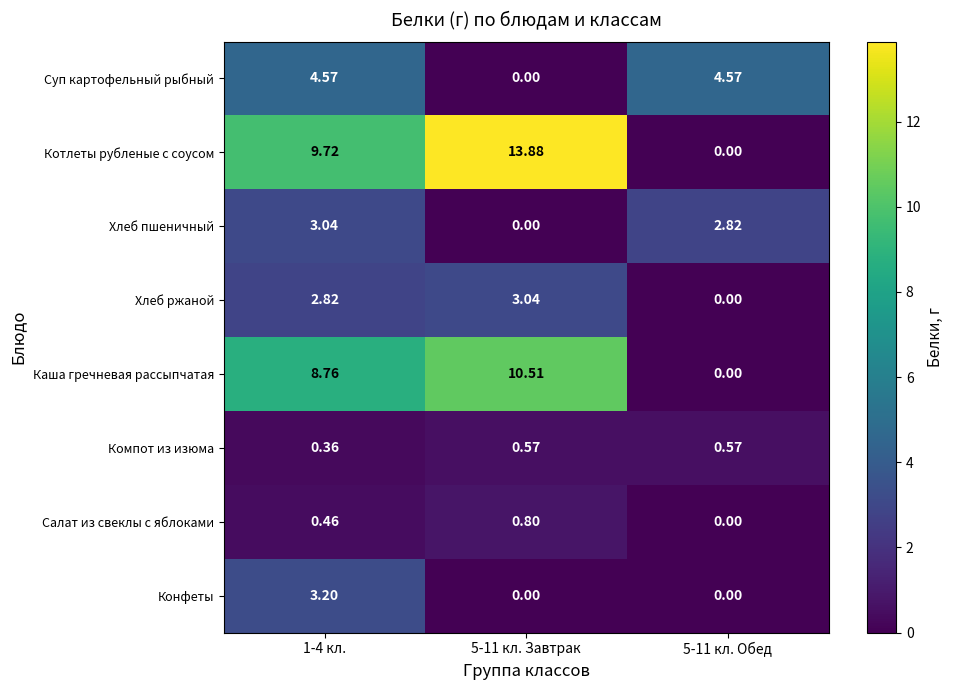

Which series has the largest range (max minus min)?

Котлеты рубленые с соусом